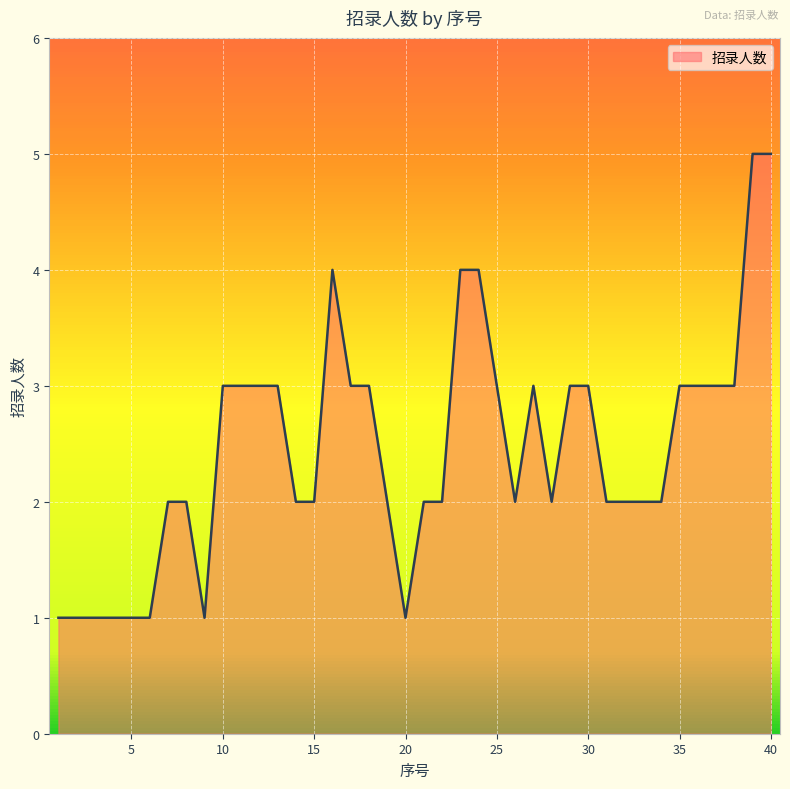

What is the maximum value shown in the chart?

5